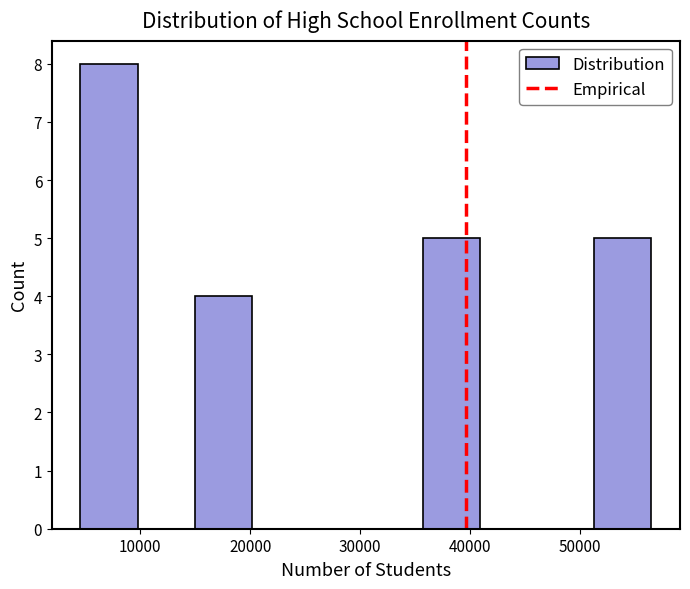

Reading left to right, transcribe this chart: for each bar, give the range it covers on the x-axis and its height. Neither the bar edges nor the heights are printed on the chart, so give them approximately, as read against the axes.

5000 to 10000: 8
10000 to 15000: 0
15000 to 20000: 4
20000 to 25000: 0
25000 to 31000: 0
31000 to 36000: 0
36000 to 41000: 5
41000 to 46000: 0
46000 to 51000: 0
51000 to 56000: 5